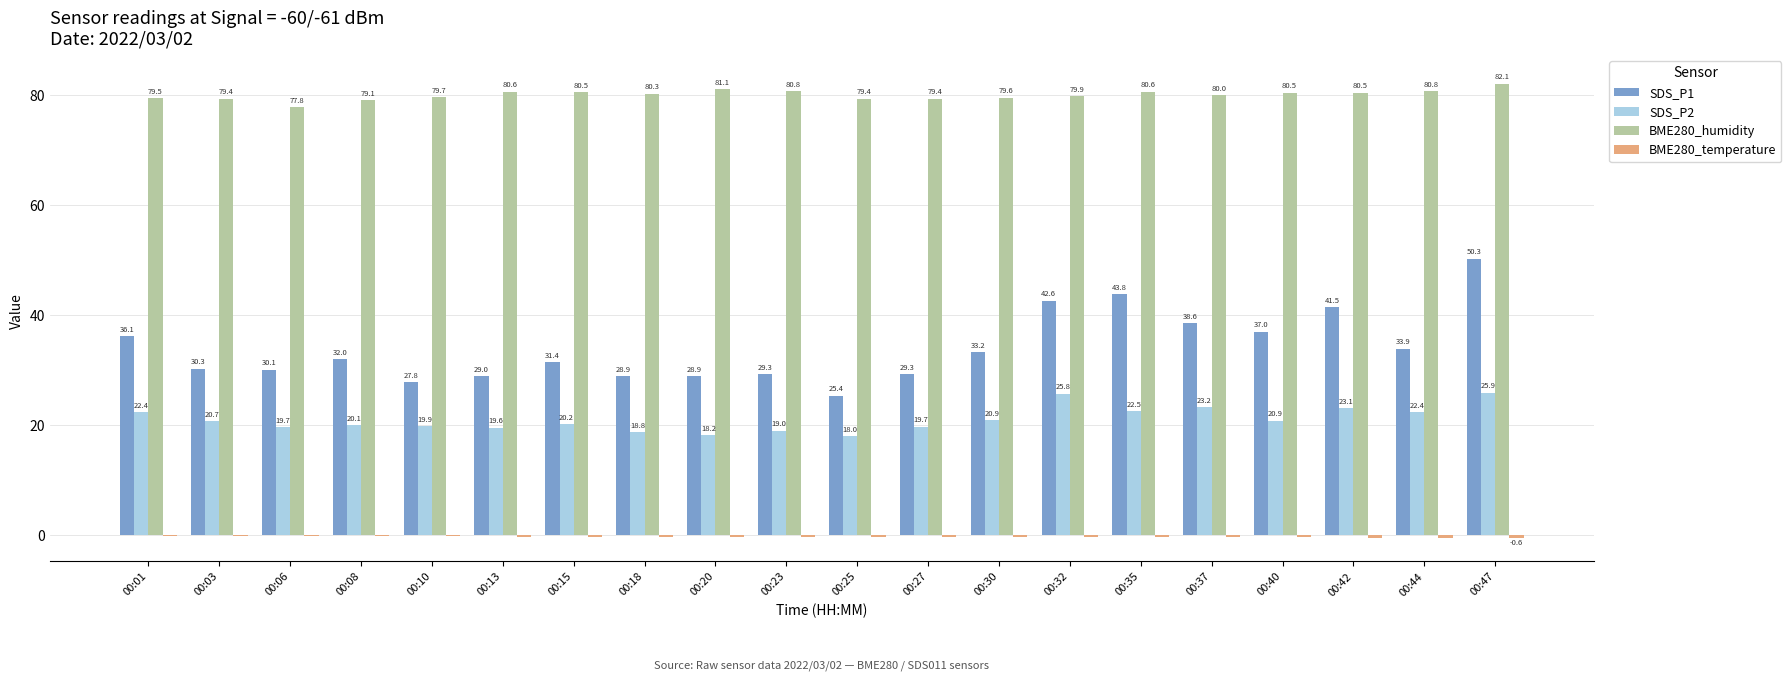

What is the sum of all SDS_P1 values?

679.4